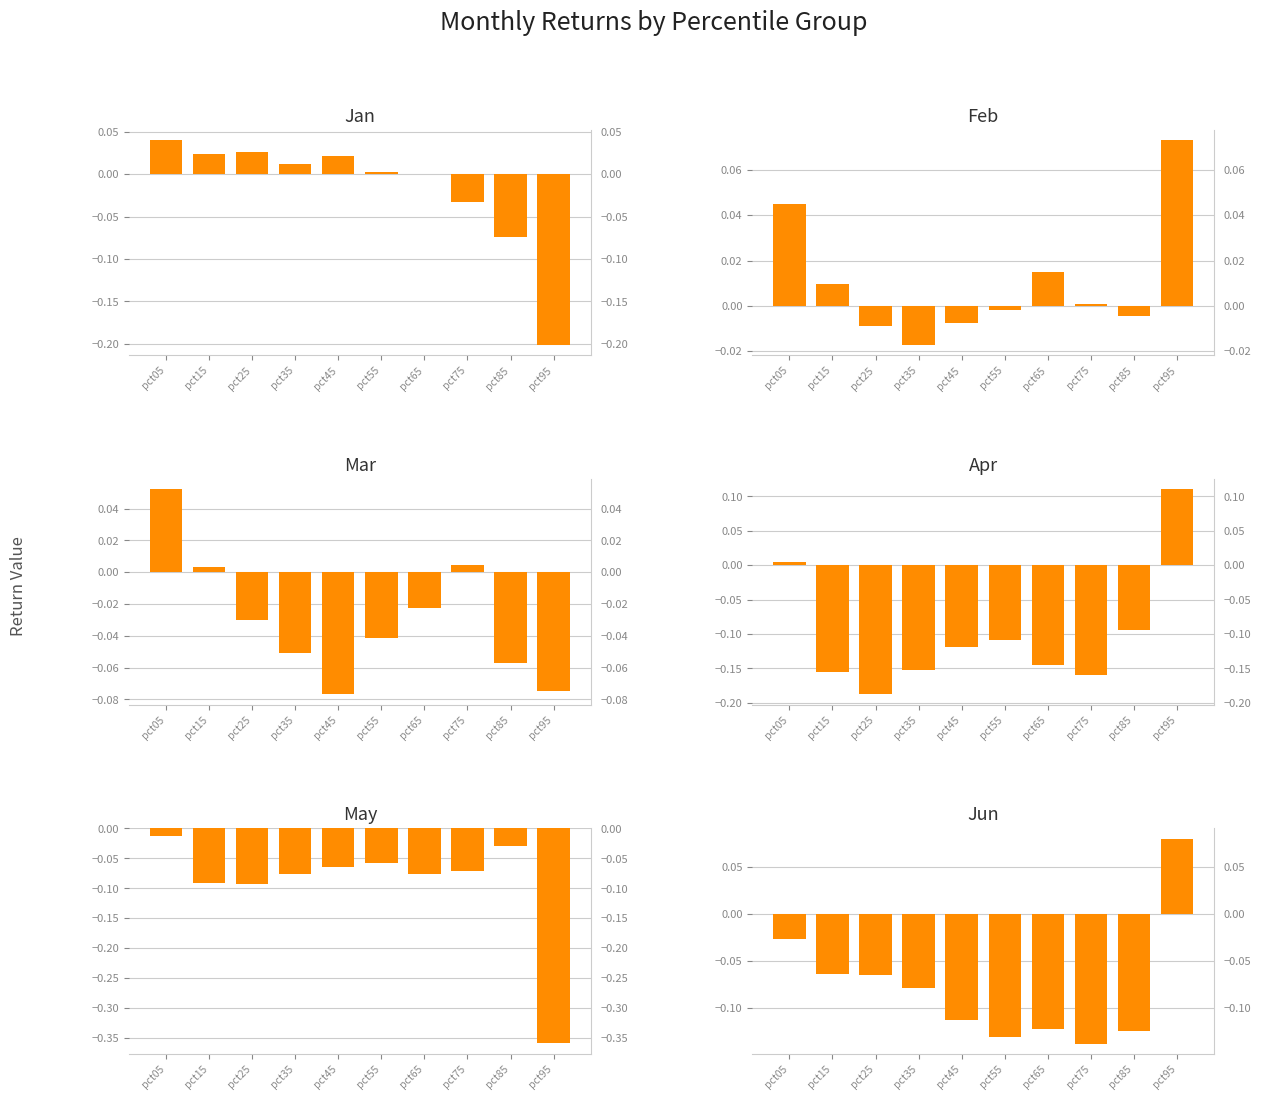

Count the number of data series in this chart.

6